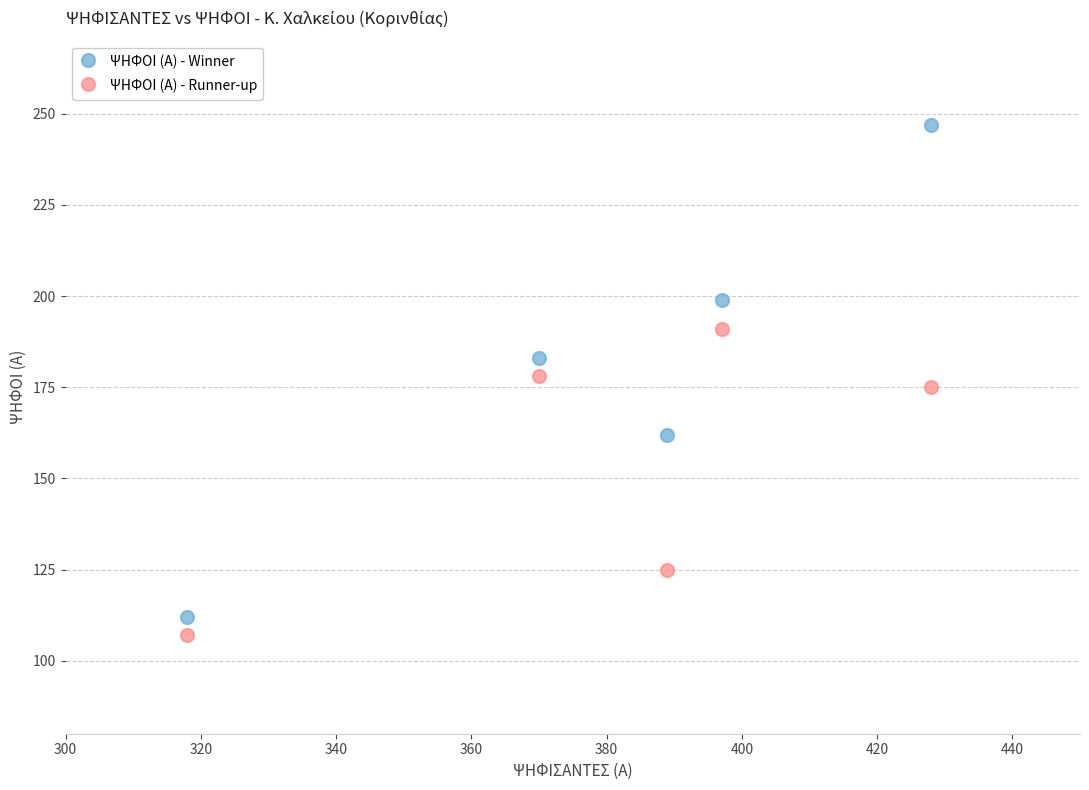

Which series has the largest Y range (max minus min)?

ΨΗΦΟΙ (Α) - Winner